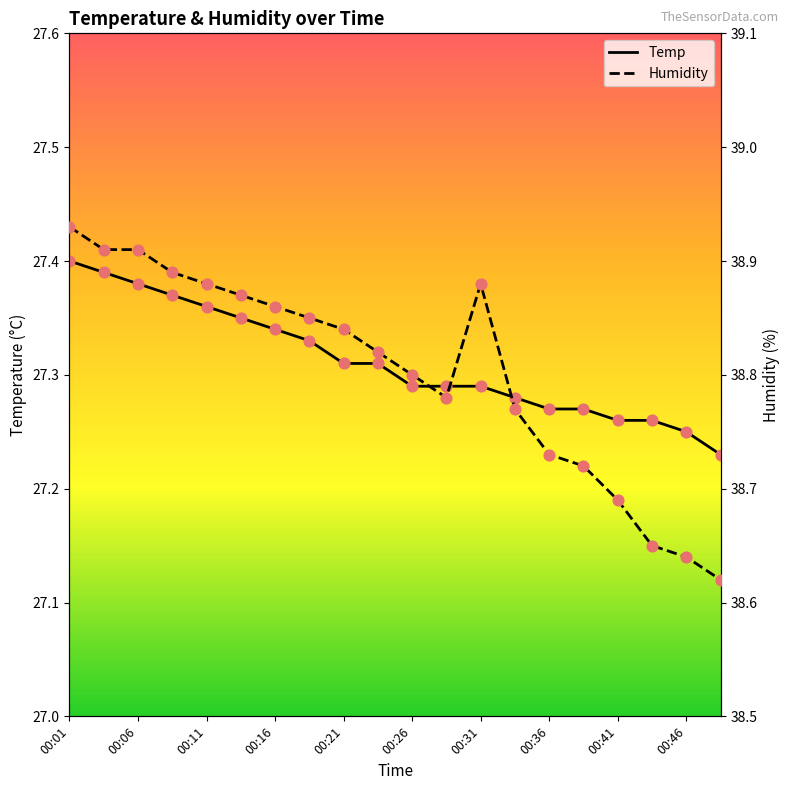

At how many categories does at least one series exceed 31?

20